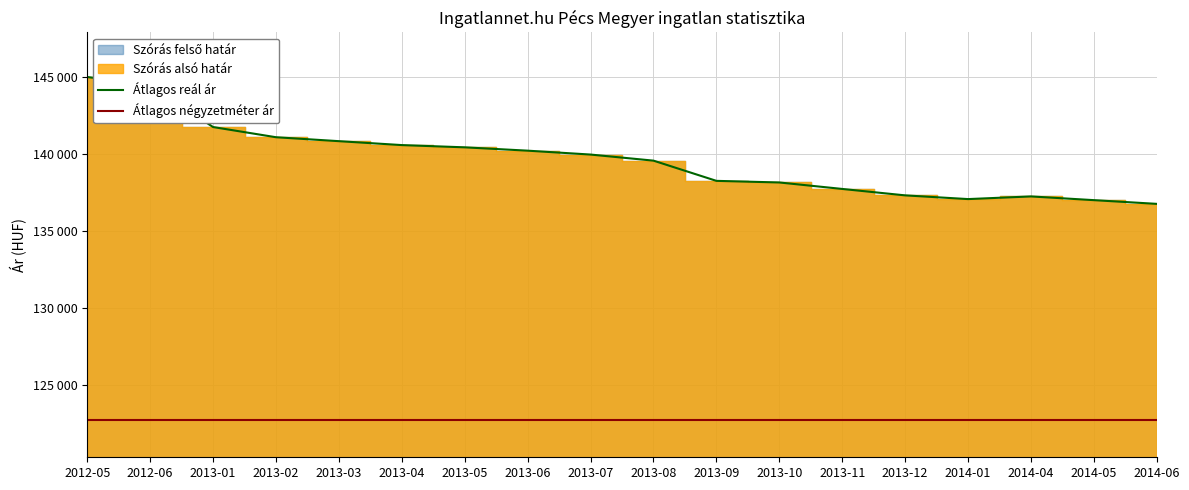

True or false: Átlagos négyzetméter ár and Átlagos reál ár cross at least once.

False